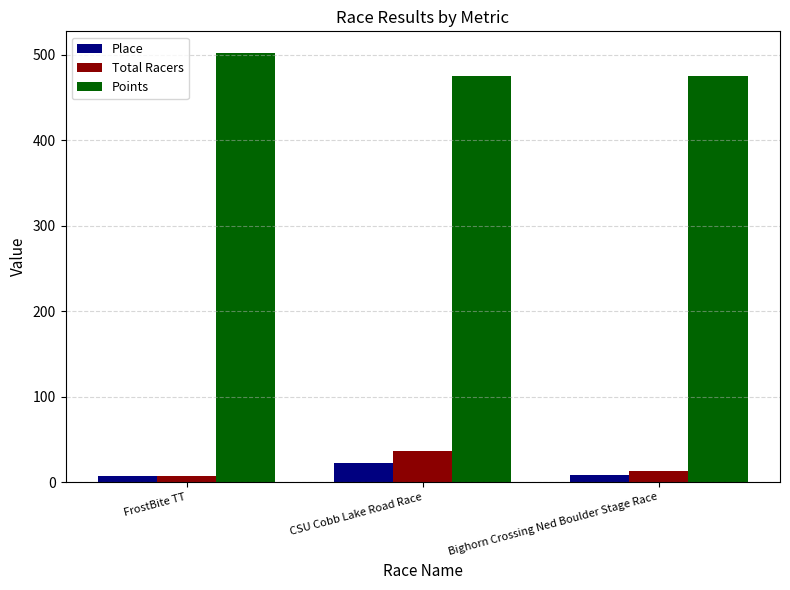

What position from the left is FrostBite TT?

1